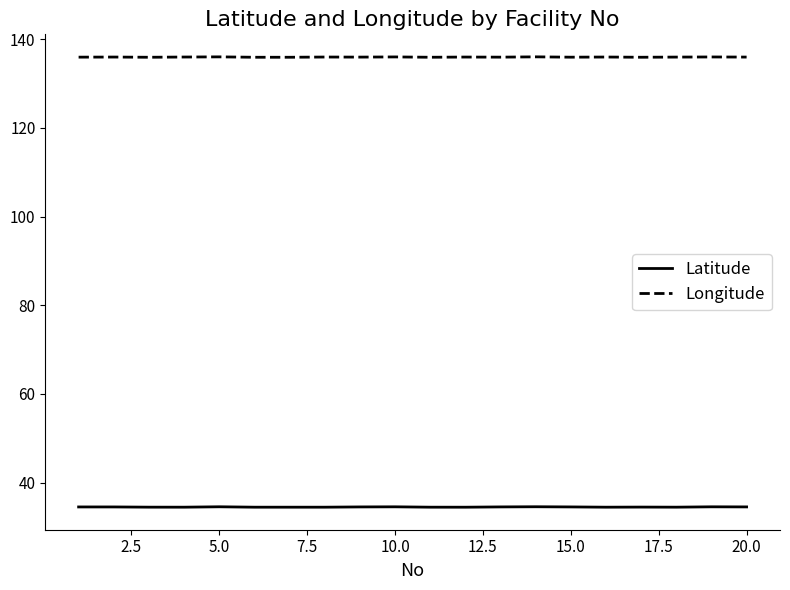

True or false: Latitude and Longitude cross at least once.

False